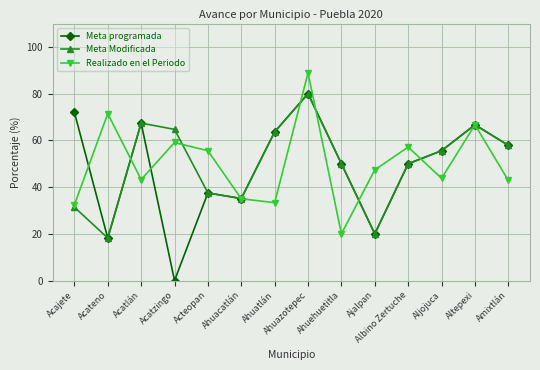

What is the value of the Realizado en el Periodo point at the 8th from the left?

88.9